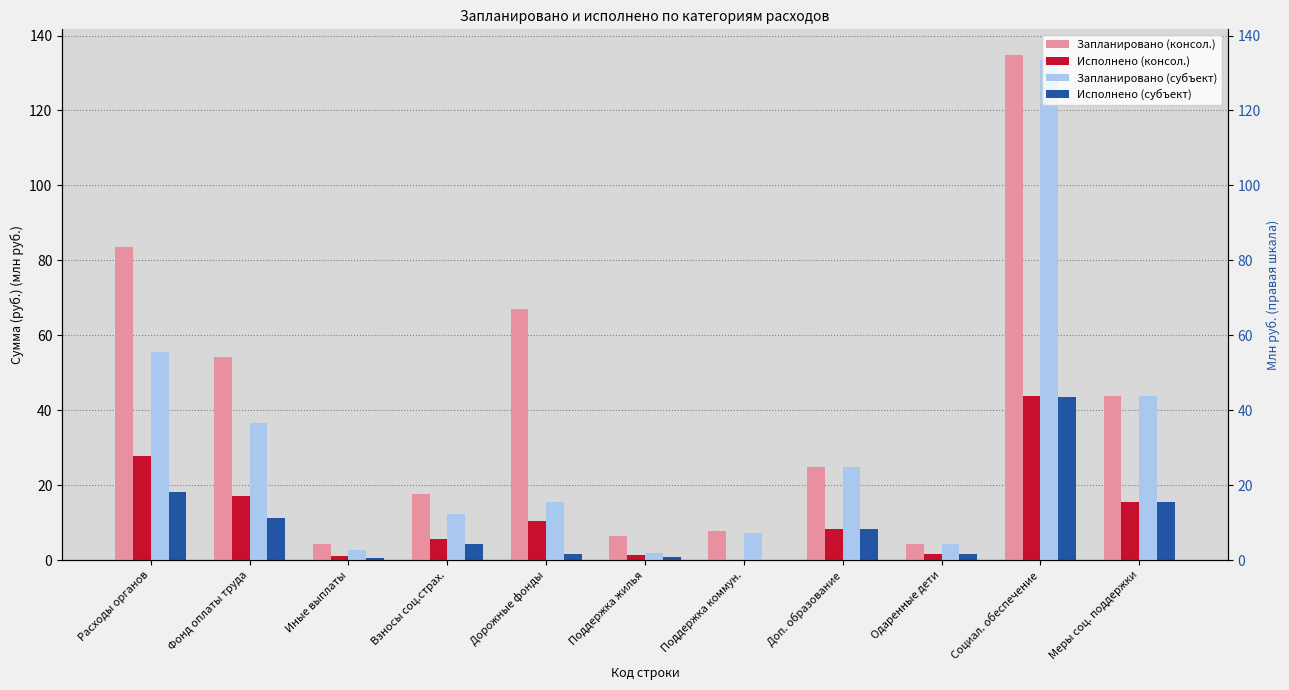

At which label does Исполнено (субъект) reach its minimum?

Поддержка коммун.